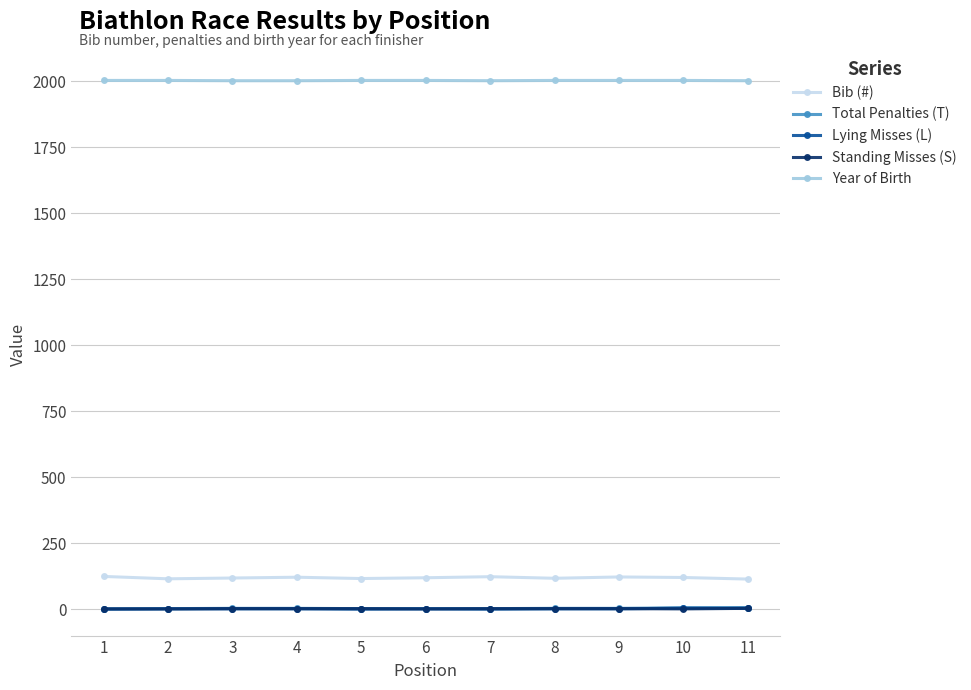

The value of Bib (#) at 10 is 120. True or false?

True